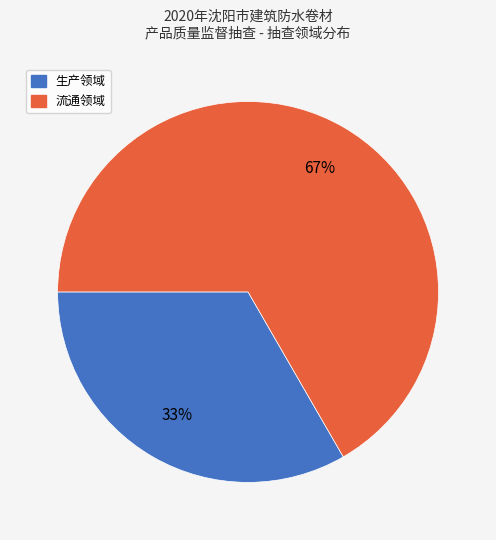

Rank the categories by value from highest to lowest.

流通领域, 生产领域